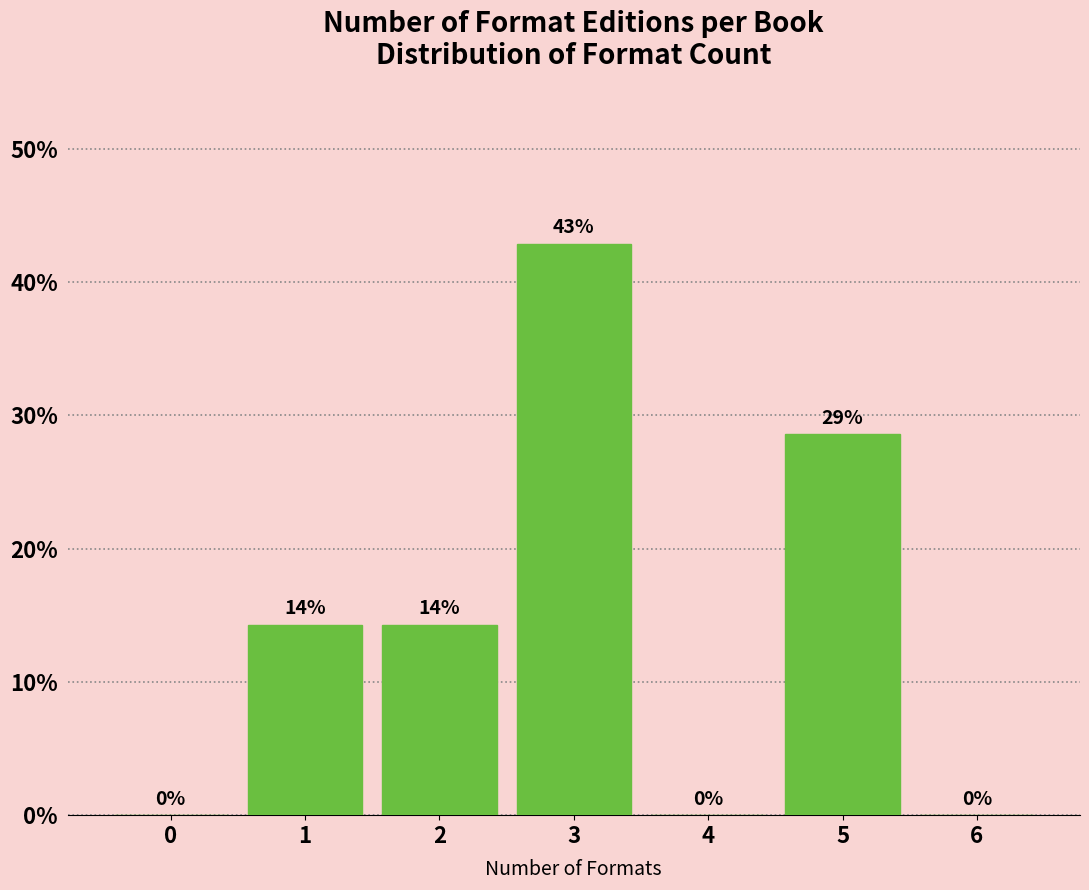

Approximately how many times larger is the value at 1 compared to 5?

0.5